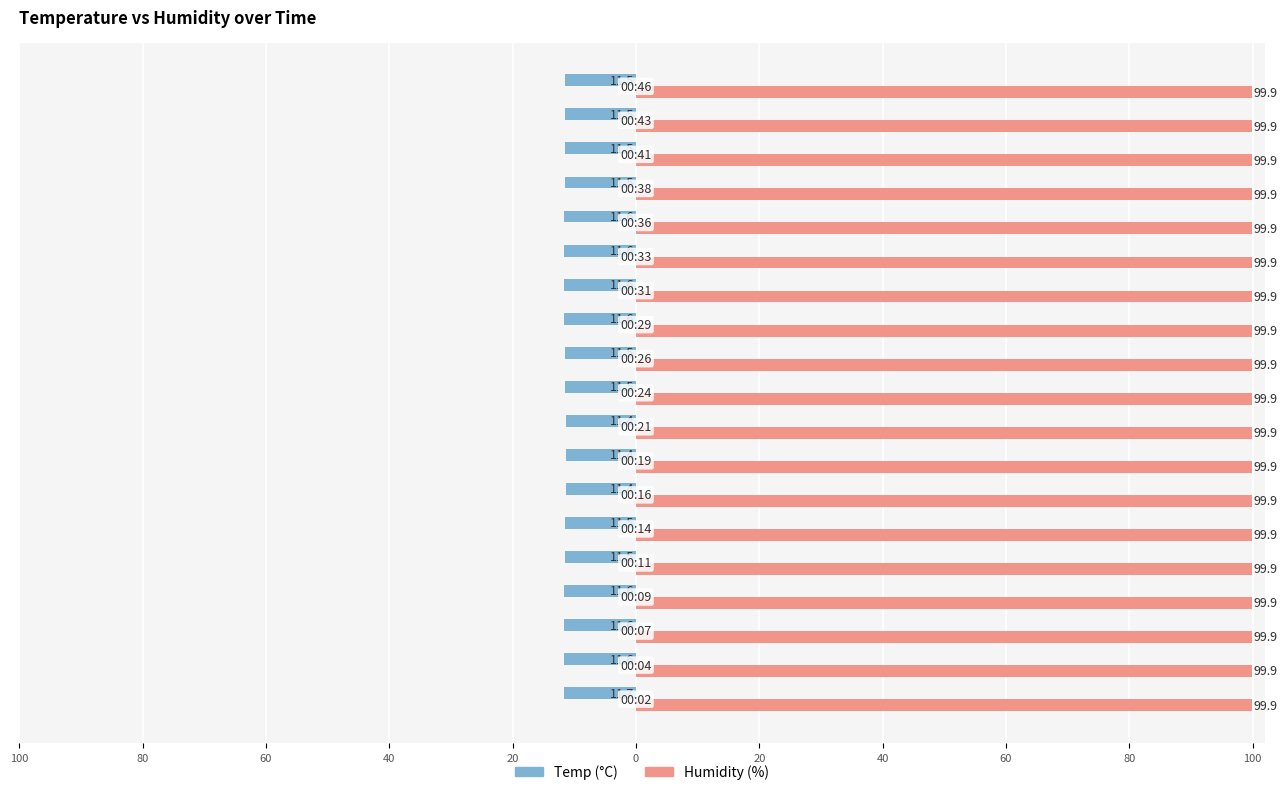

How many bars are there in each group?

2